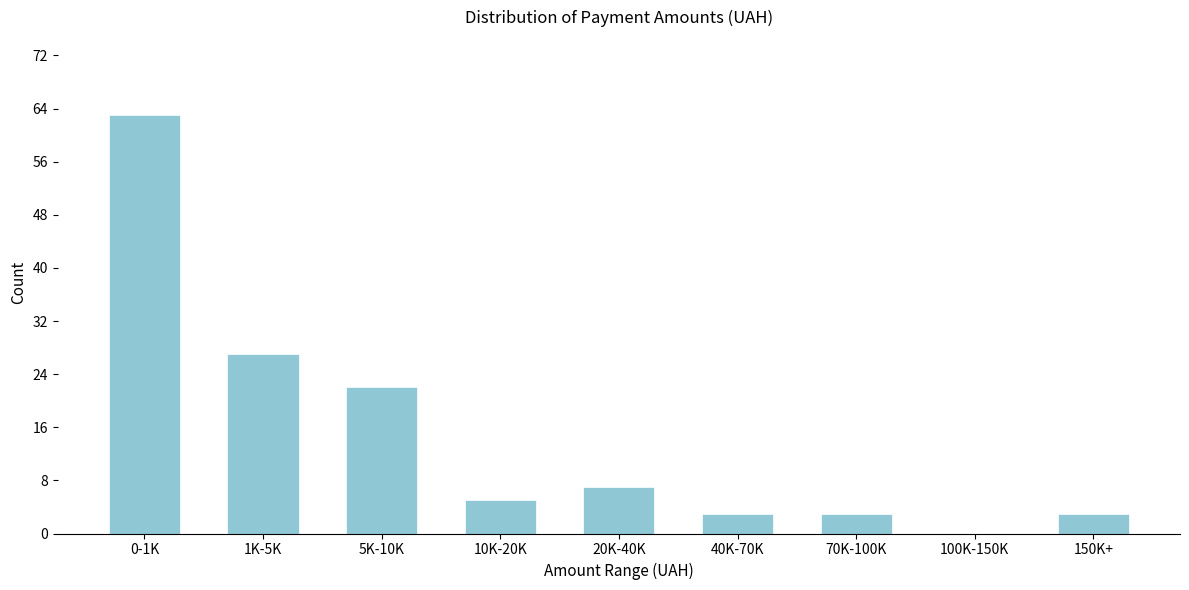

Reading right to left, extract all data points from this chart.

150K+=3	100K-150K=0	70K-100K=3	40K-70K=3	20K-40K=7	10K-20K=5	5K-10K=22	1K-5K=27	0-1K=63